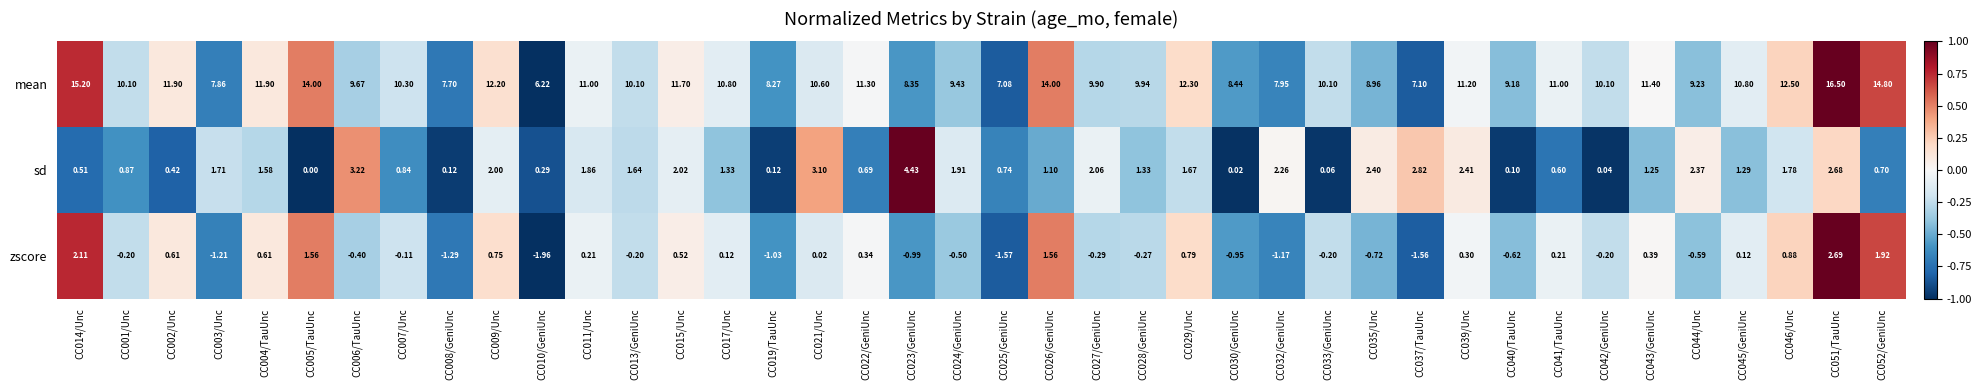

How many categories are shown in the chart?

40